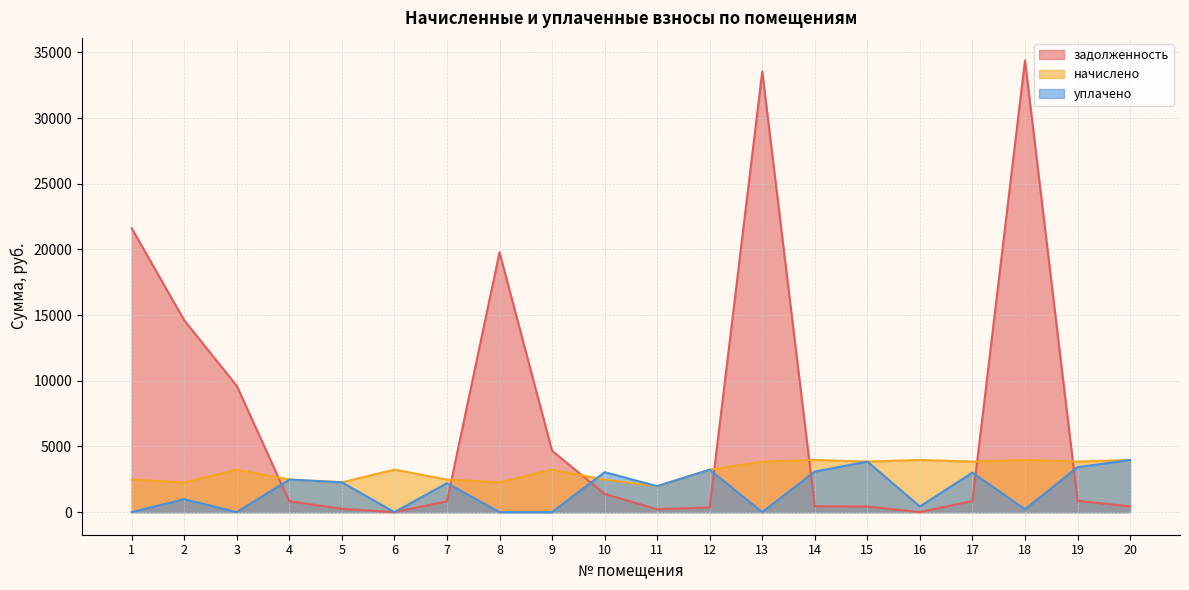

Reading left to right, extract all data points from this chart.

задолженность: 21619.0	14609.5	9613.5	826.8	252.2	0.0	826.8	19783.4	4672.9	1384.7	219.7	359.4	33550.2	441.4	427.7	0.0	851.9	34392.7	855.4	441.4
начислено: 2480.4	2269.8	3235.1	2480.4	2269.8	3235.1	2480.4	2269.8	3235.1	2480.4	1977.3	3235.1	3849.3	3972.2	3849.3	3972.2	3849.3	3972.2	3849.3	3972.2
уплачено: 0.0	987.6	0.0	2481.2	2269.8	0.0	2205.8	0.0	0.0	3042.9	1977.3	3235.1	0.0	3089.4	3847.0	432.7	3011.3	215.6	3421.6	3972.2